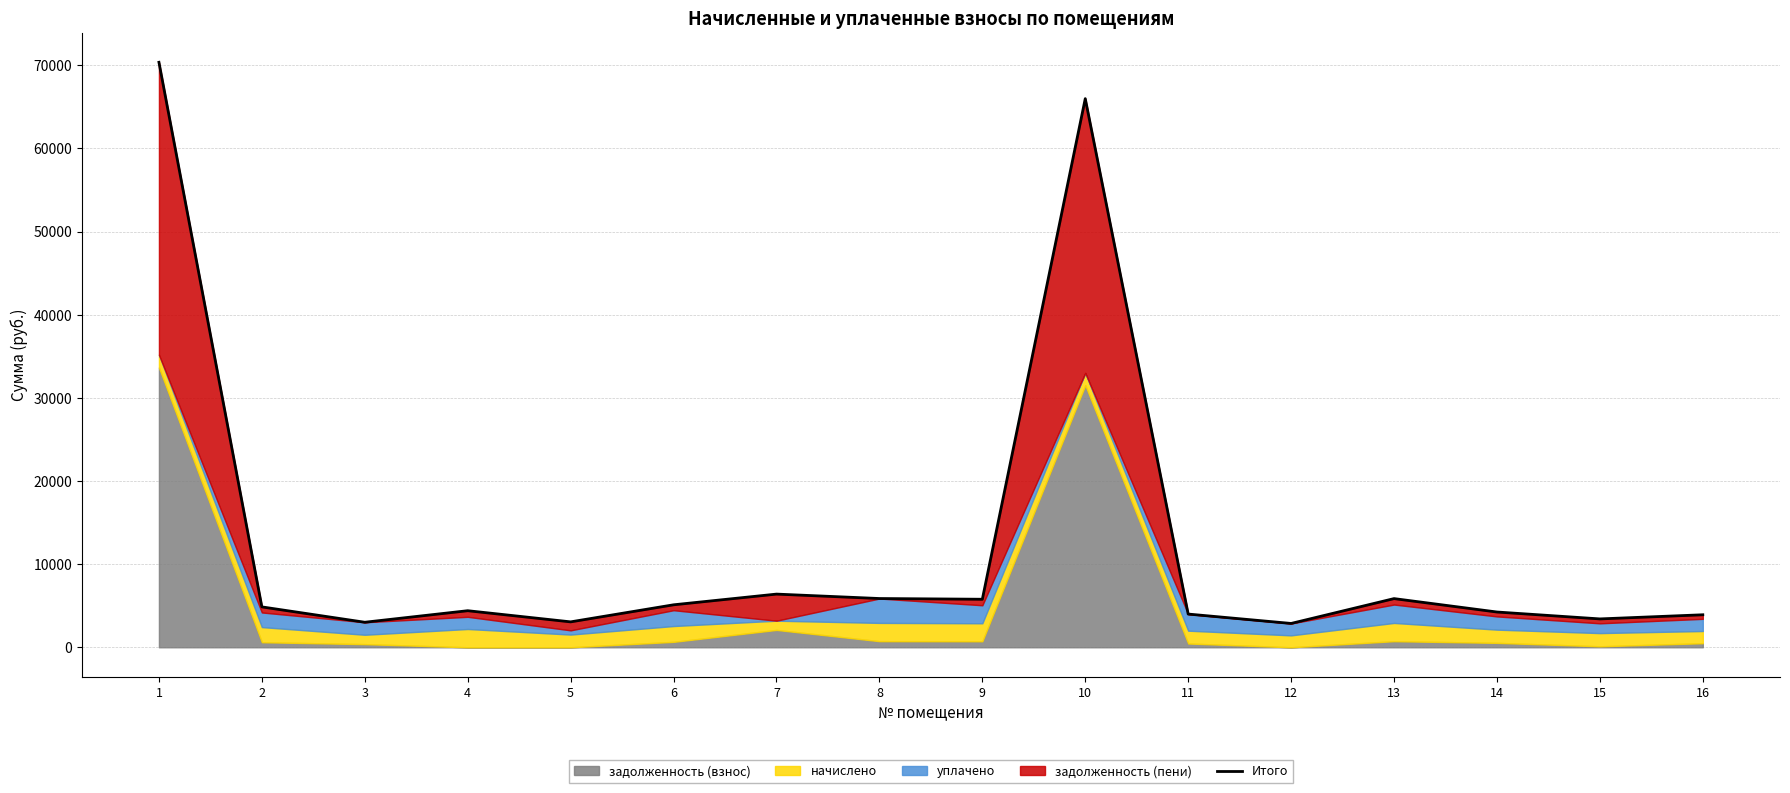

At which label does the data first exceed 4858?

1